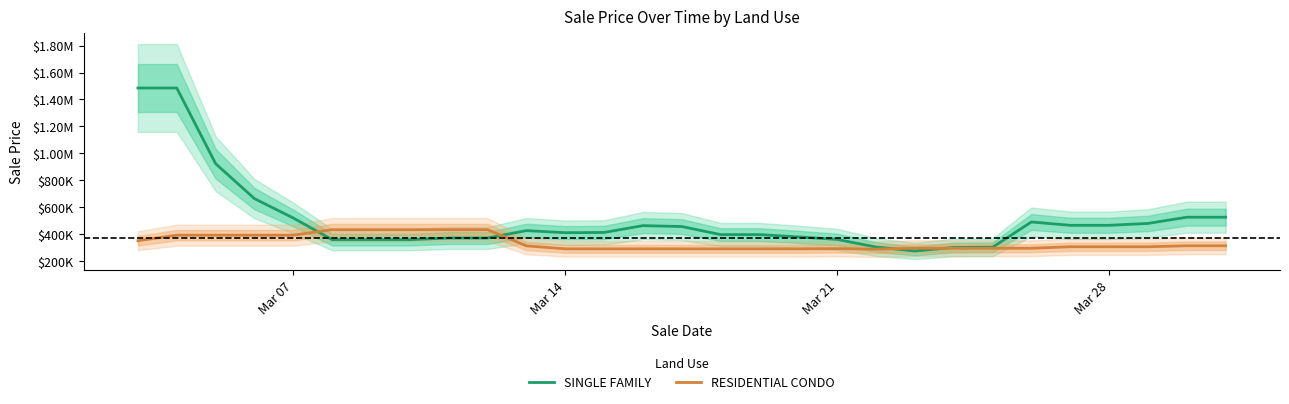

What is the difference between the maximum and minimum values in the RESIDENTIAL CONDO series?

145000.0